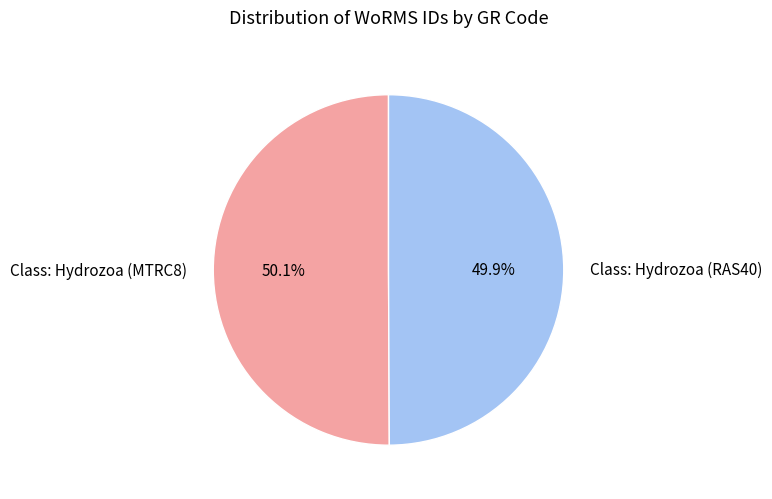

What portion of the pie excludes Class: Hydrozoa (MTRC8)?

49.9%